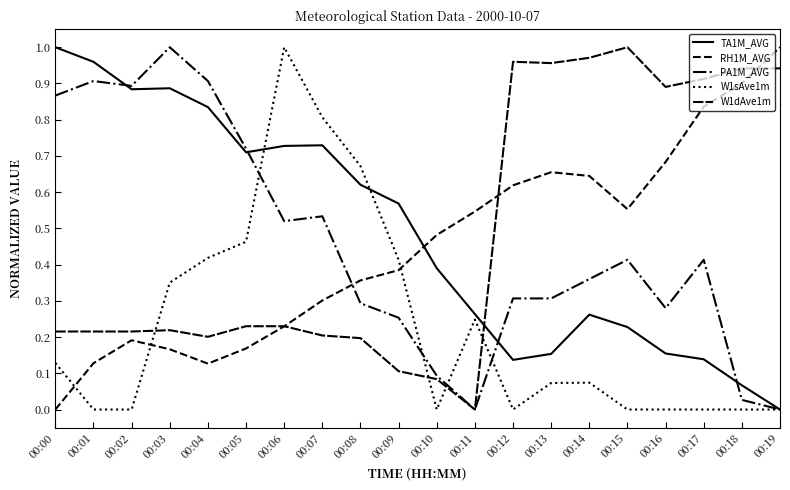

How many lines are shown in the chart?

5